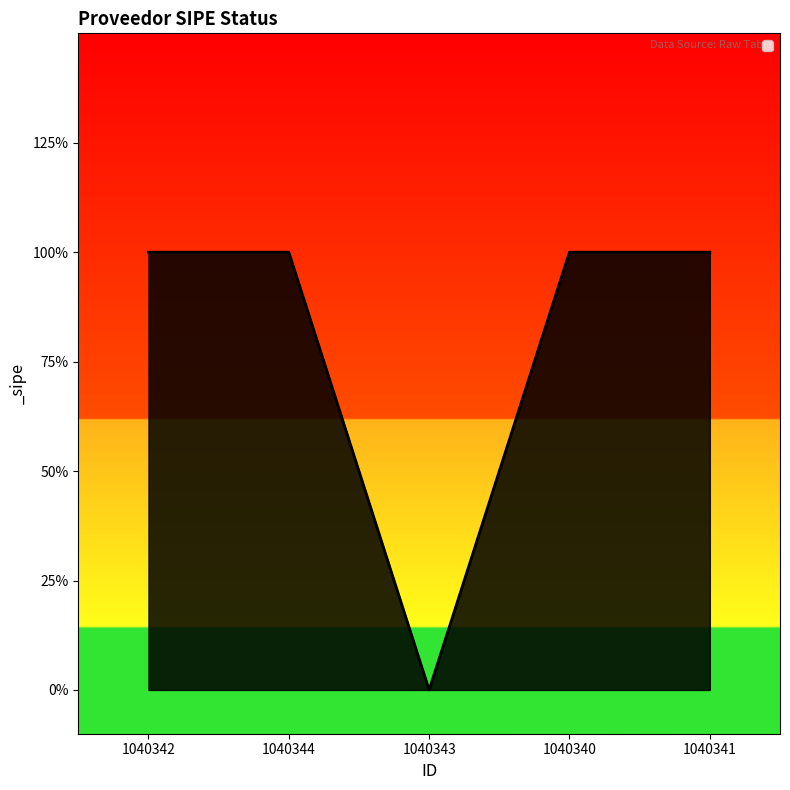

How many values are between 1 and 2?

4